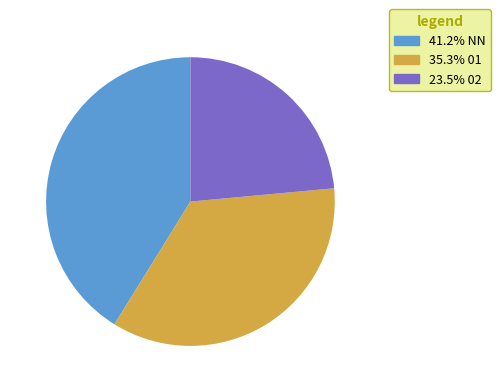

Is there any slice that represents more than half of the pie?

No